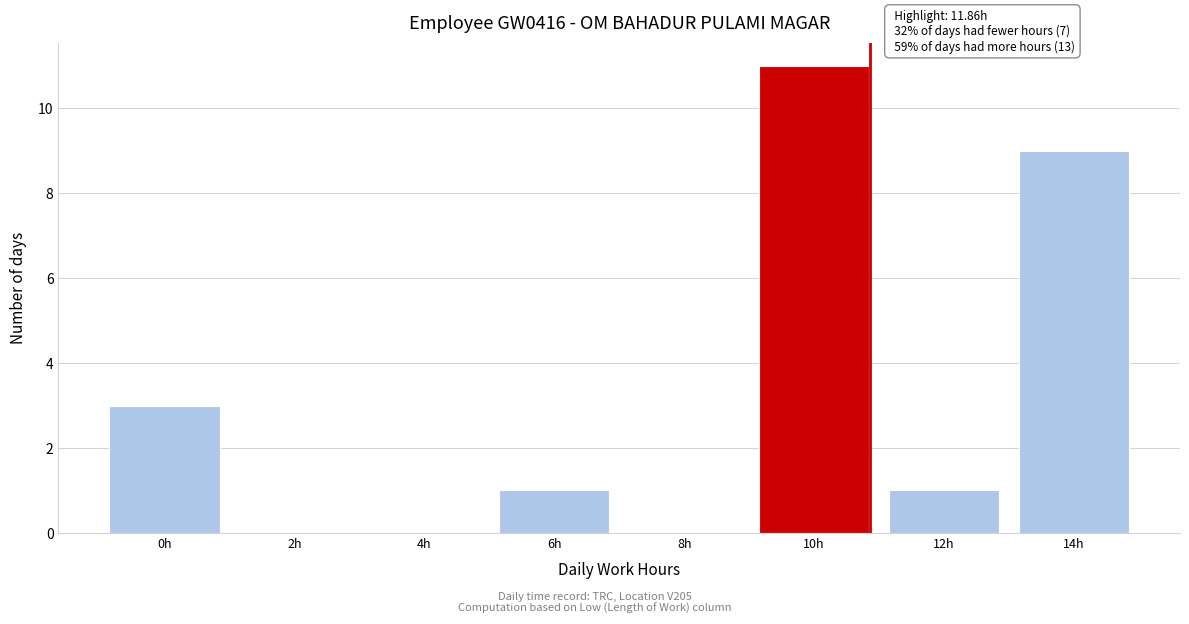

Reading left to right, extract all data points from this chart.

0h=3	2h=0	4h=0	6h=1	8h=0	10h=11	12h=1	14h=9